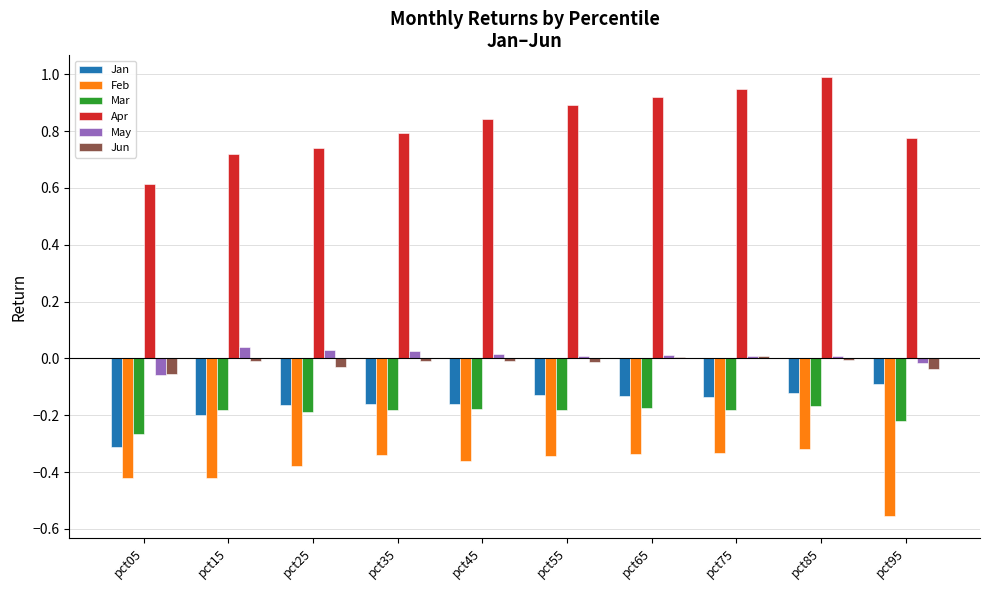

Which series has the largest total across all categories?

Apr